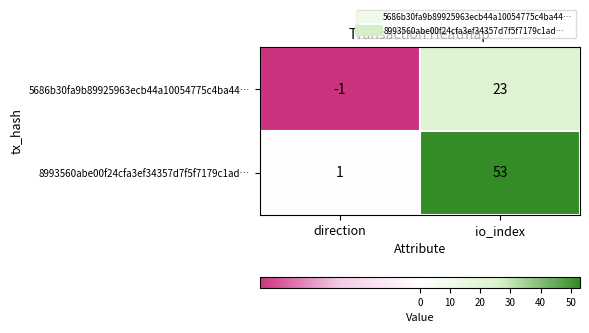

What is the difference between the 8993560abe00f24cfa3ef34357d7f5f7179c1ad… values at io_index and direction?

52